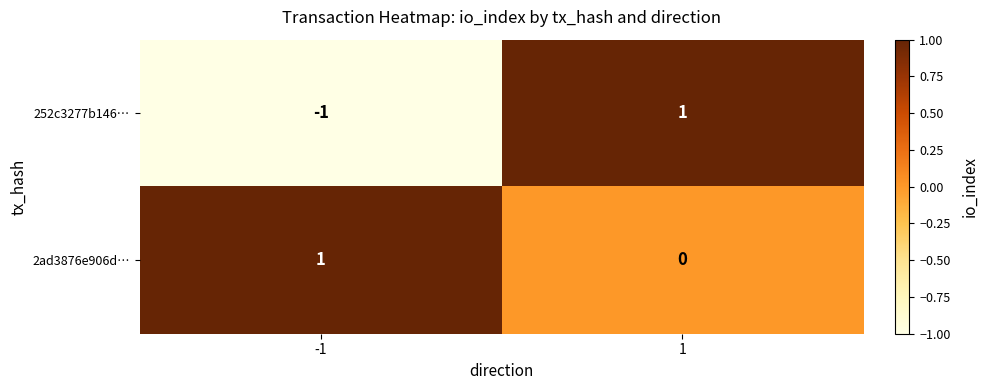

Is it true that 2ad3876e906d… equals 1 at -1?

True